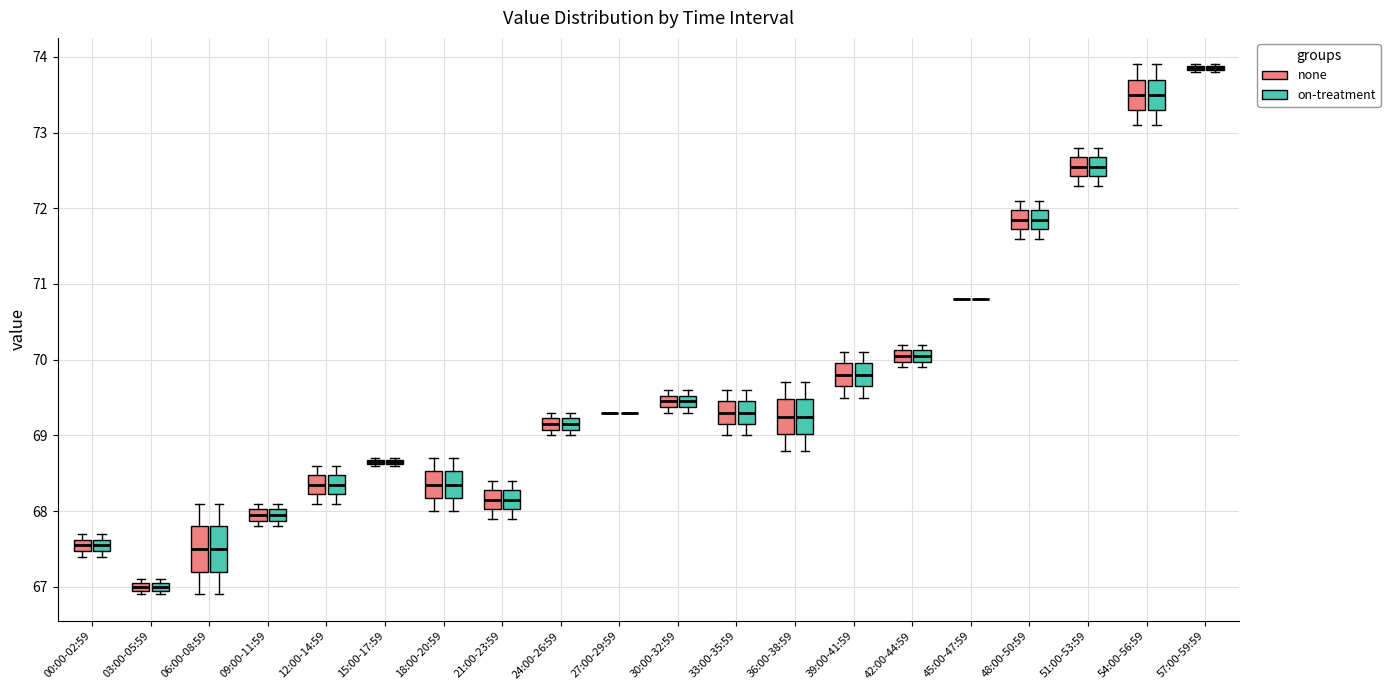

Where is the upper edge of the box for 15:00-17:59 (none) on the y-axis? The values are not printed on the chart, so give them approximately, as read against the axis.

68.7